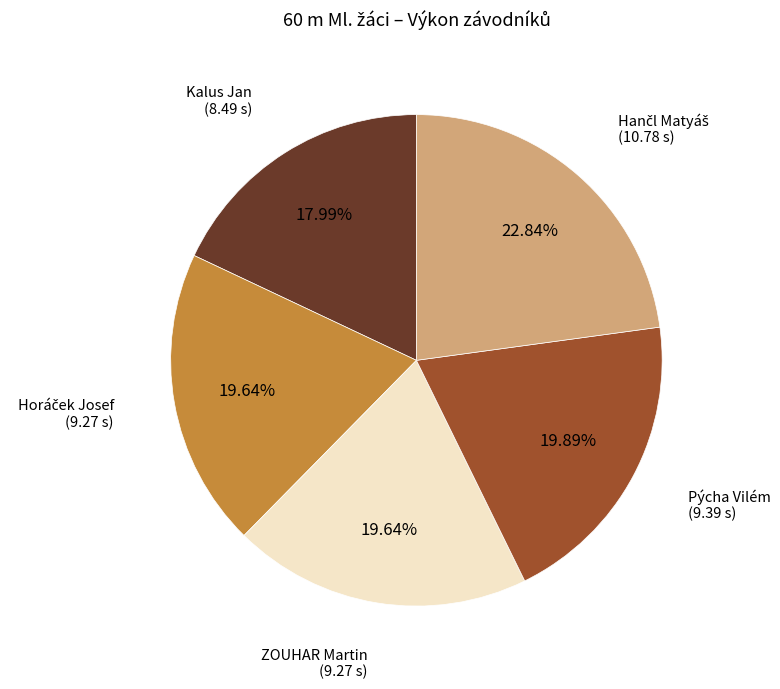

How many slices are in this pie chart?

5